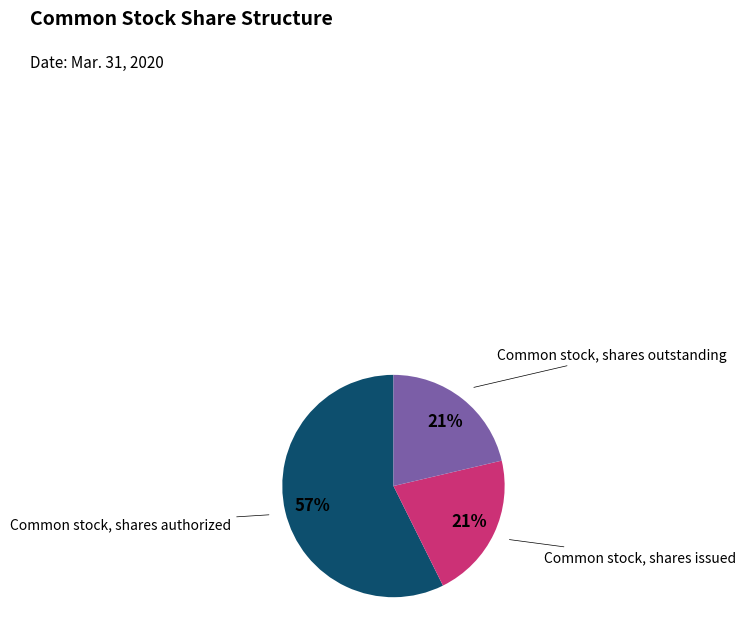

Is there any slice that represents more than half of the pie?

Yes